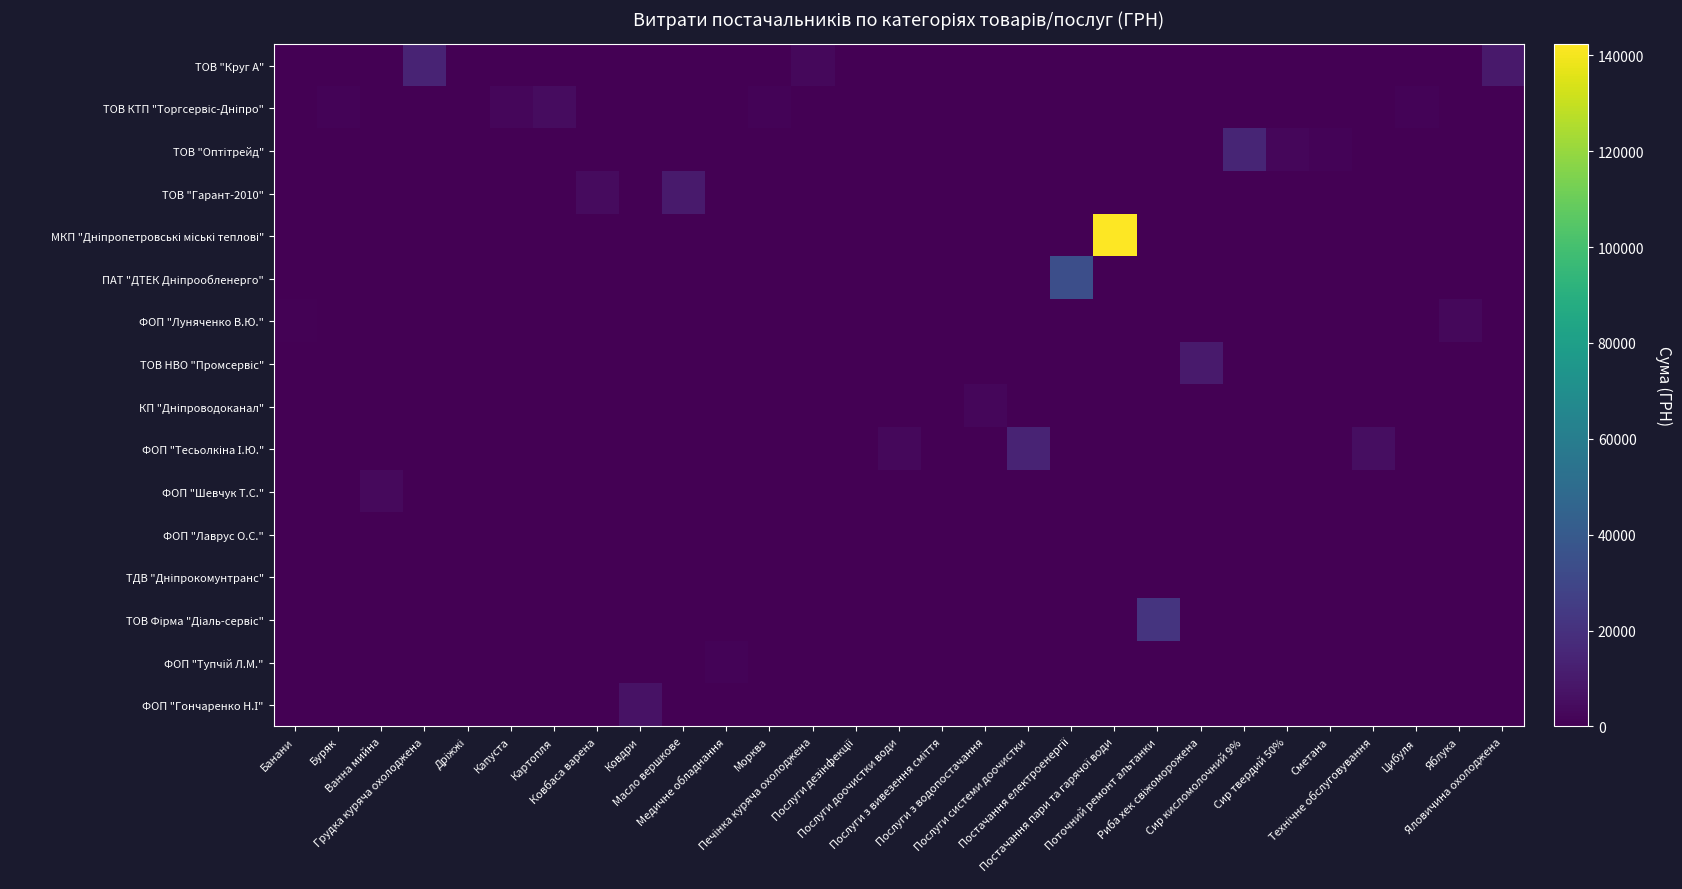

Which series changed the most between Ковдри and Послуги з водопостачання?

ФОП "Гончаренко Н.І"